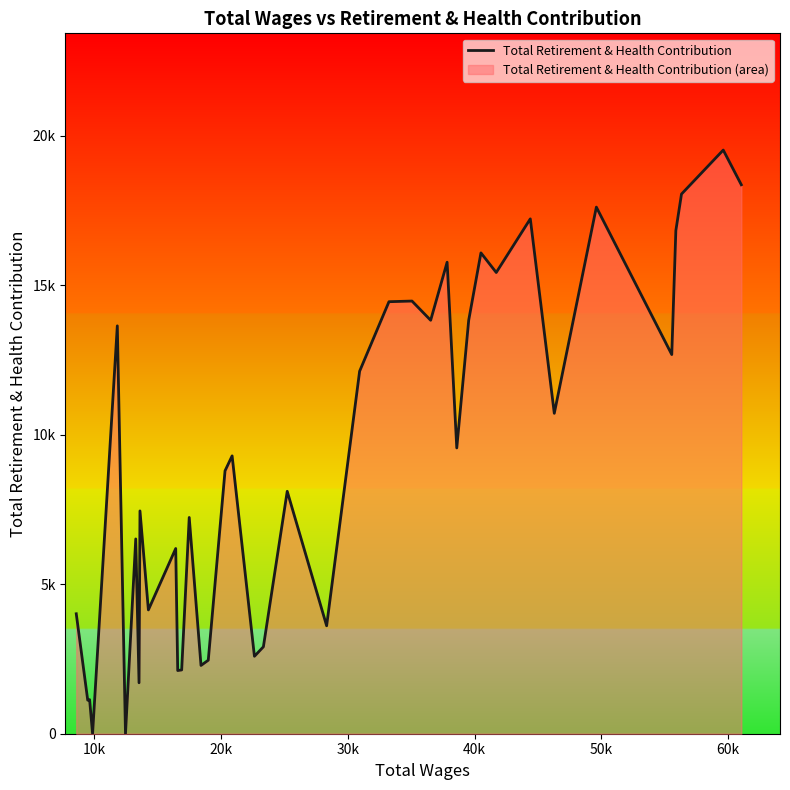

Does the chart display data point markers on the line(s)?

No